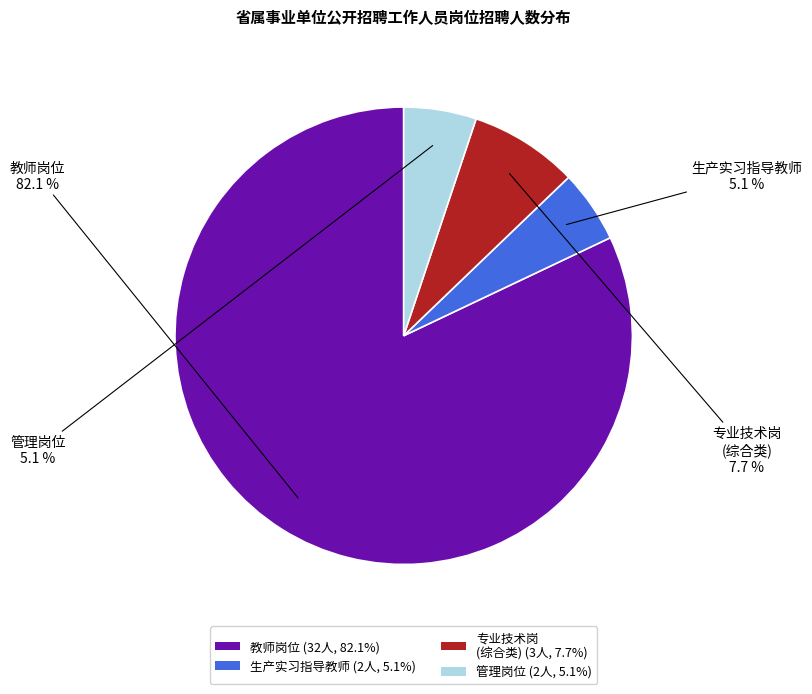

Which slice is the largest?

教师岗位 (32人, 82.1%)